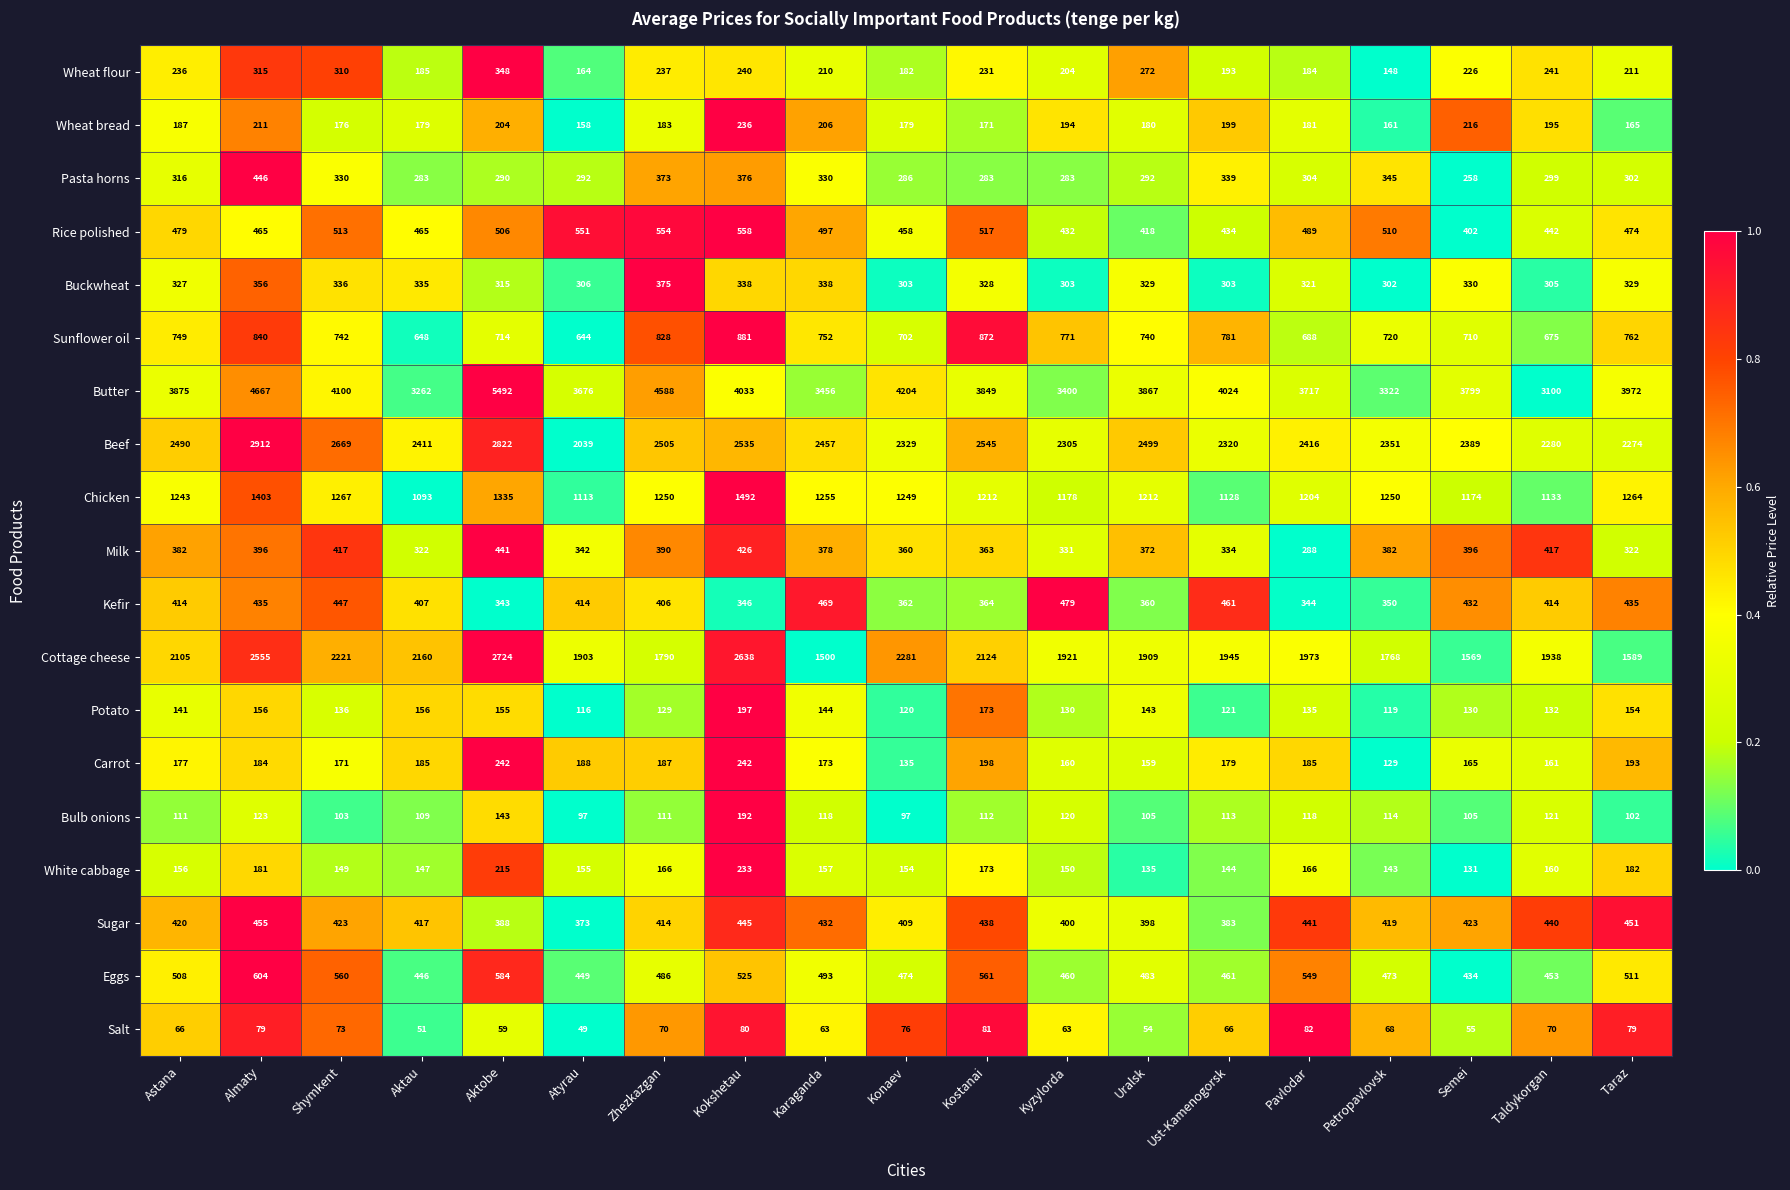

What is the approximate value of Wheat flour at Zhezkazgan, to the nearest 10?

240